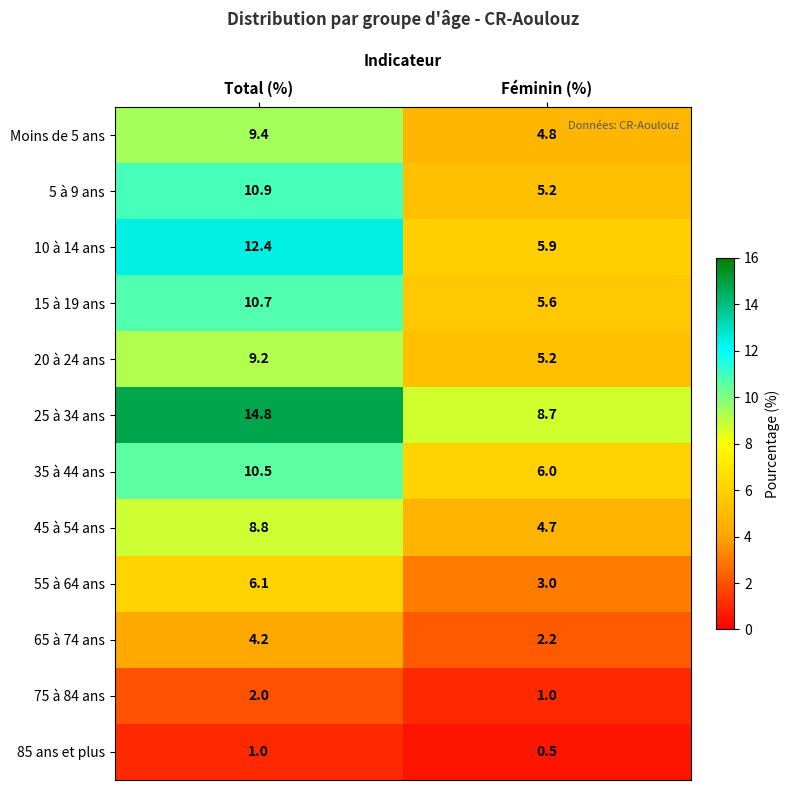

What is the sum of all Moins de 5 ans values?

14.2